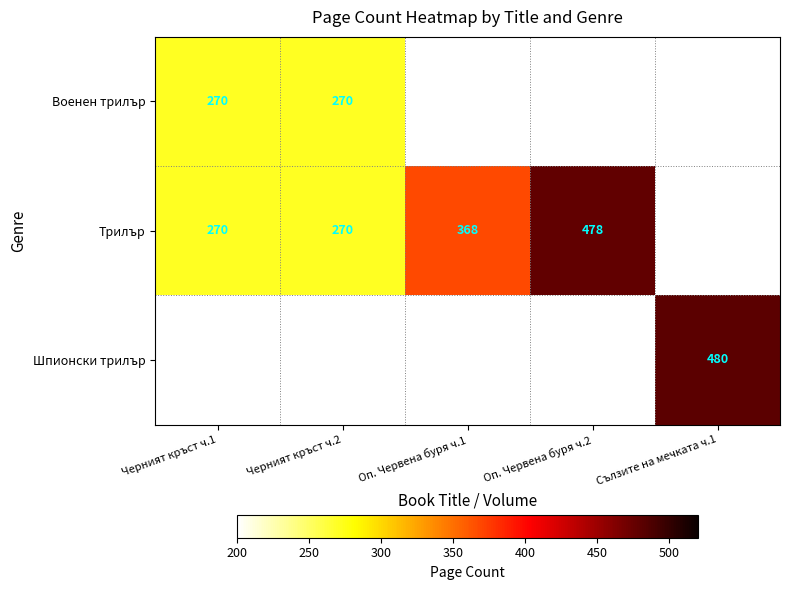

True or false: Трилър has a value of 97 at Черният кръст ч.2.

False